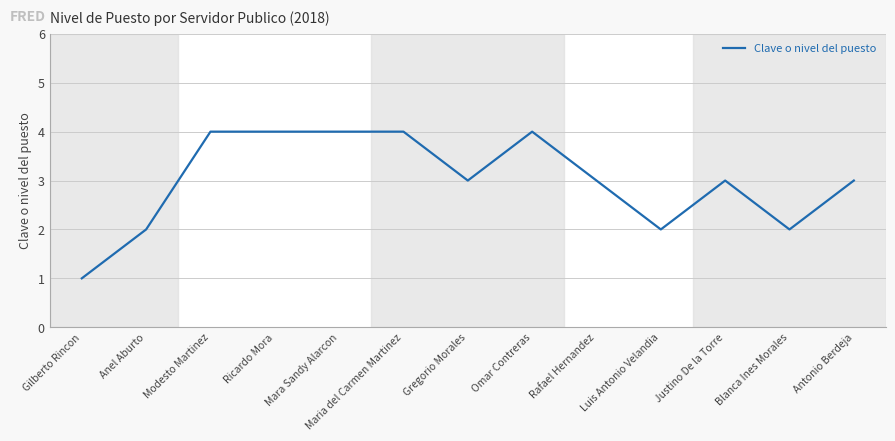

What is the average value?

3